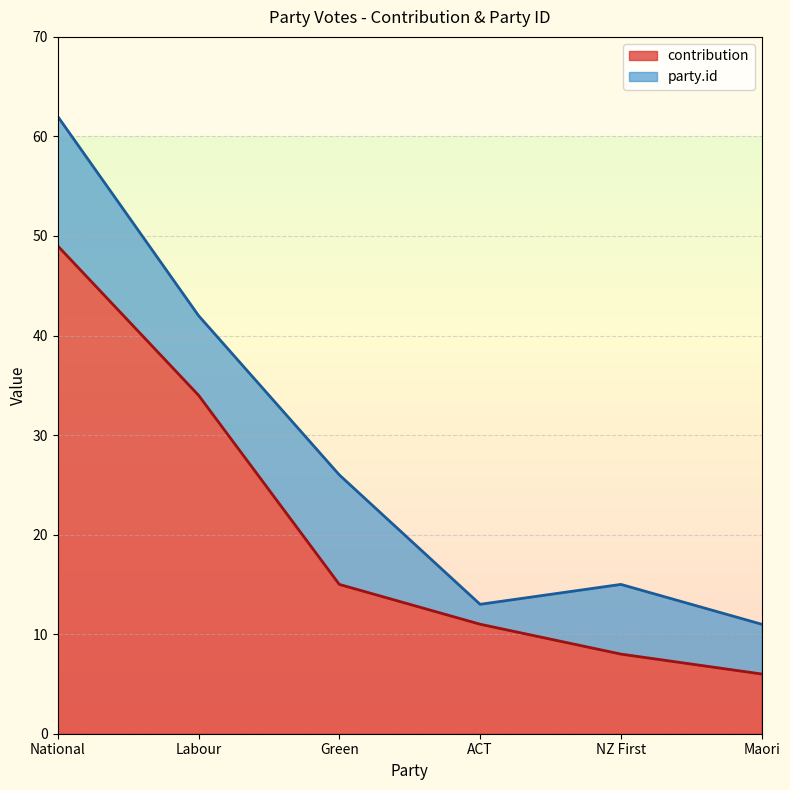

What position from the left is National?

1